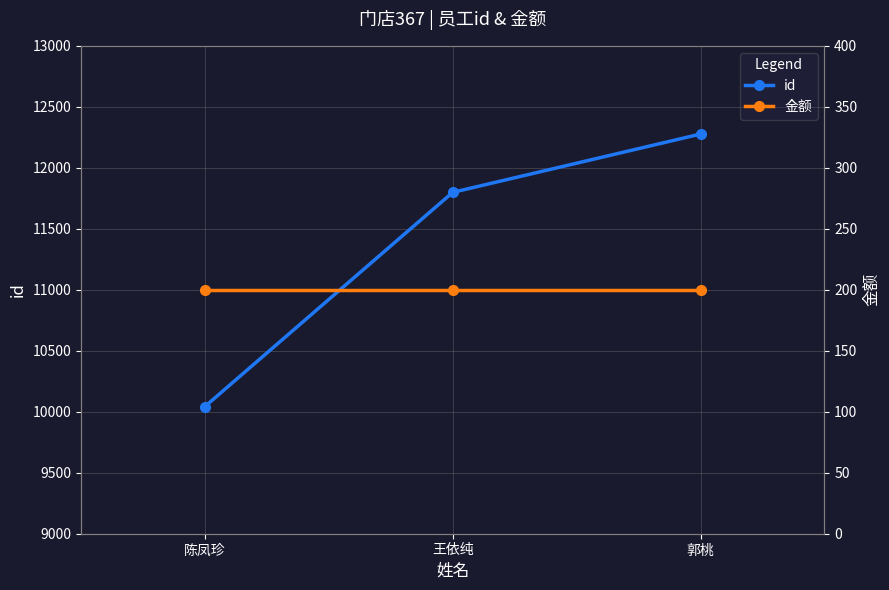

Reading left to right, extract all data points from this chart.

id: 10043	11799	12277
金额: 200	200	200